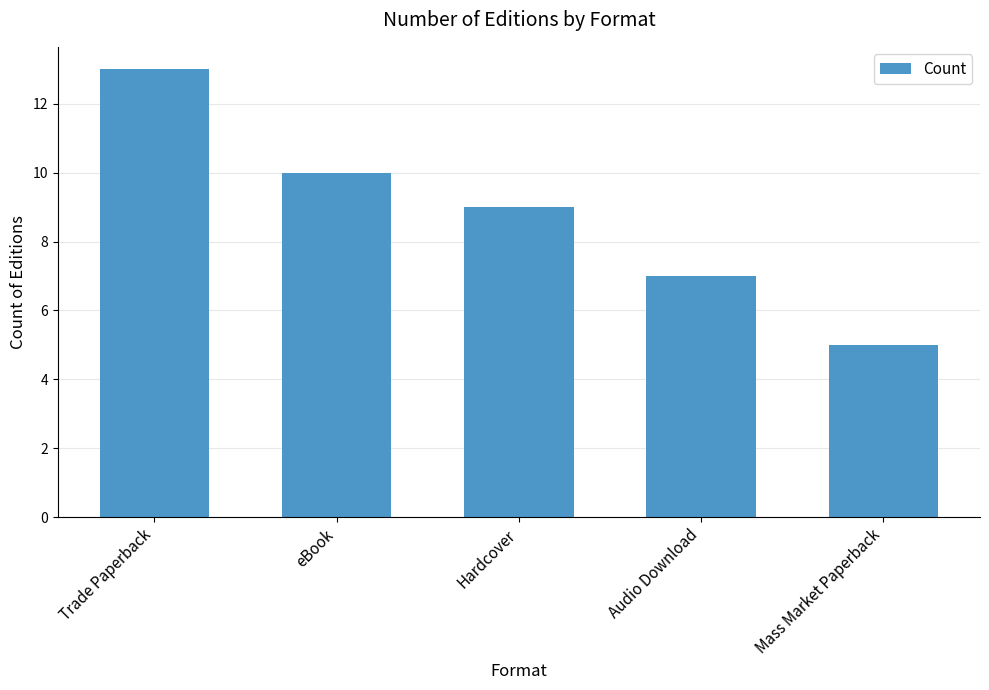

Rank the categories by value from lowest to highest.

Mass Market Paperback, Audio Download, Hardcover, eBook, Trade Paperback